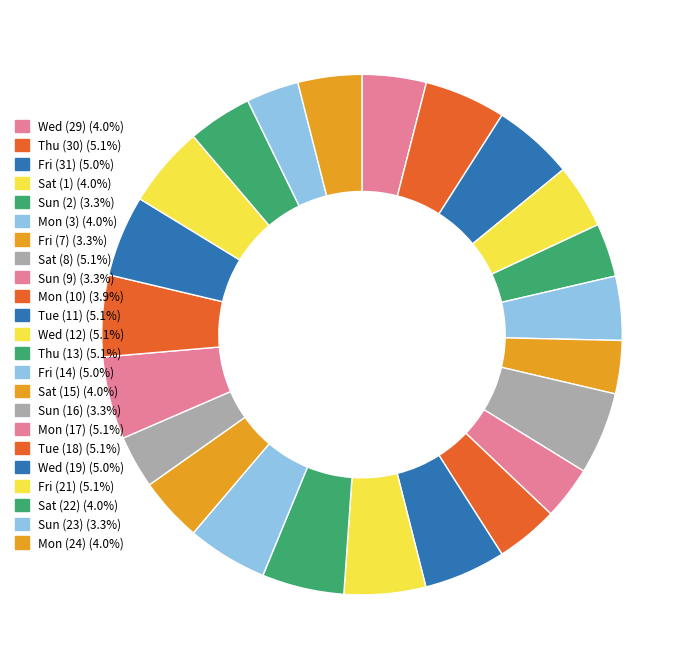

To the nearest percent, what is the difference between the largest and smallest slice percentages?

2%